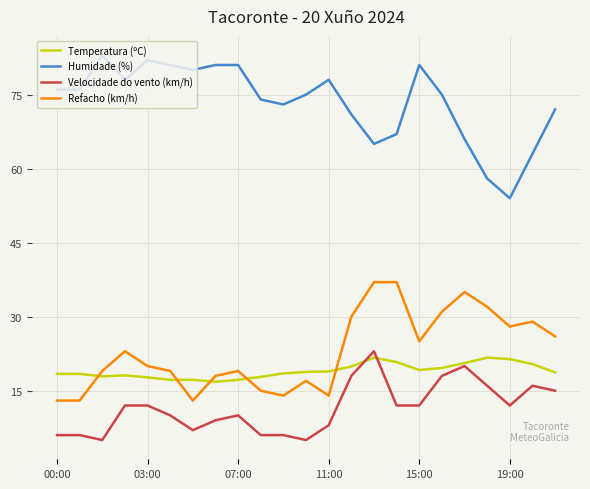

Which series has the largest total across all categories?

Humidade (%)